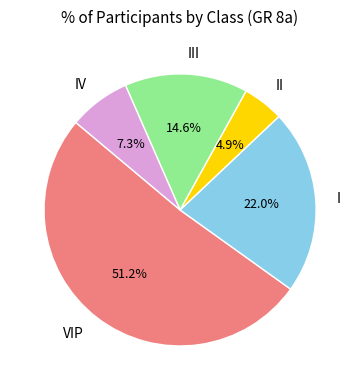

Is it true that III is 28% of the pie?

False